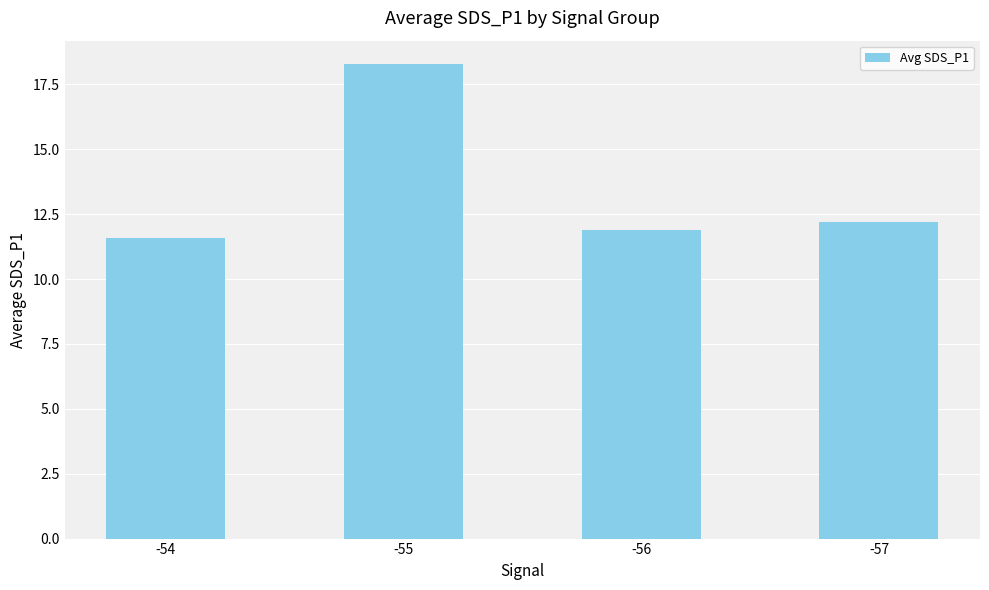

Where is the data nearest to the value 14?

-57